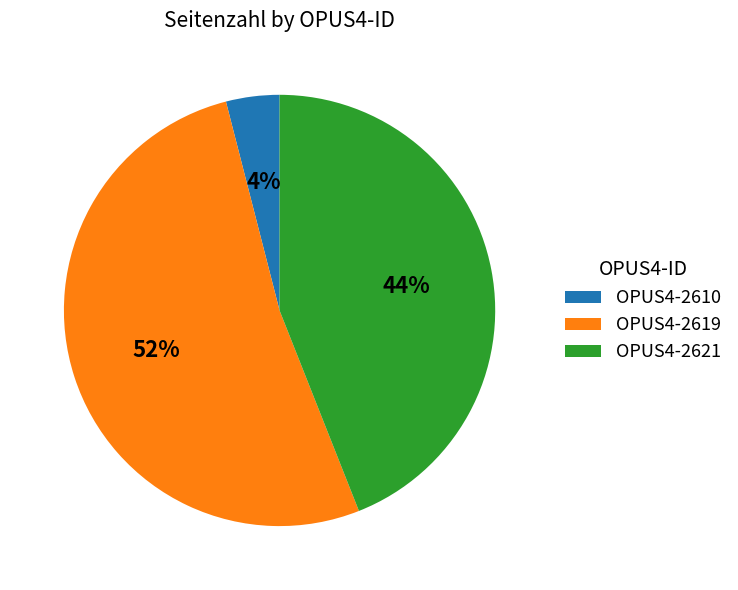

Is the sum of OPUS4-2610 and OPUS4-2621 greater than half?

No